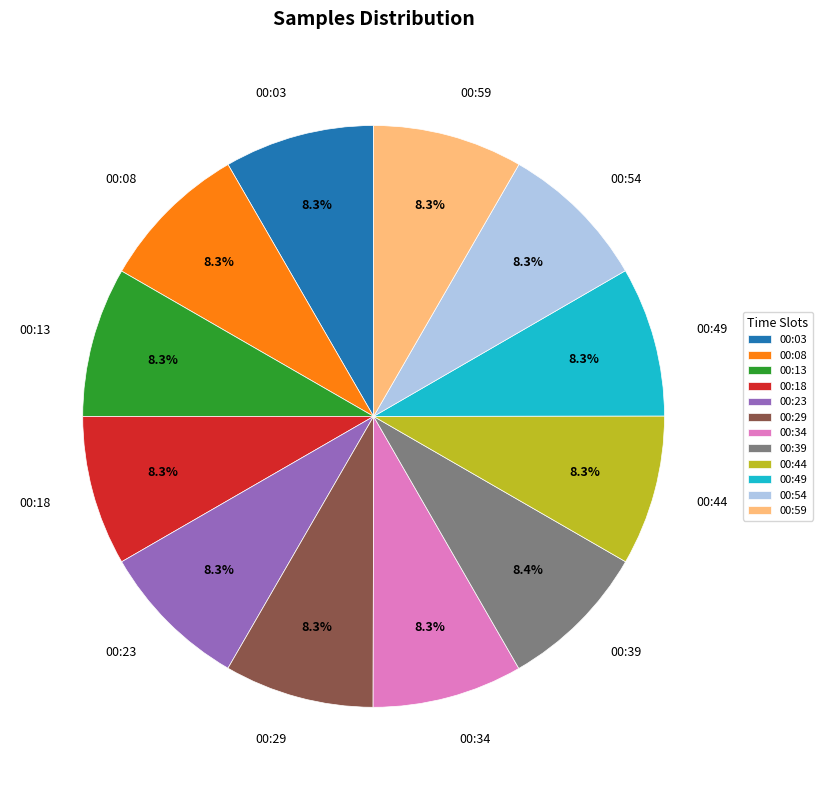

Combined, what portion of the pie is 00:29 and 00:49?

16.6%